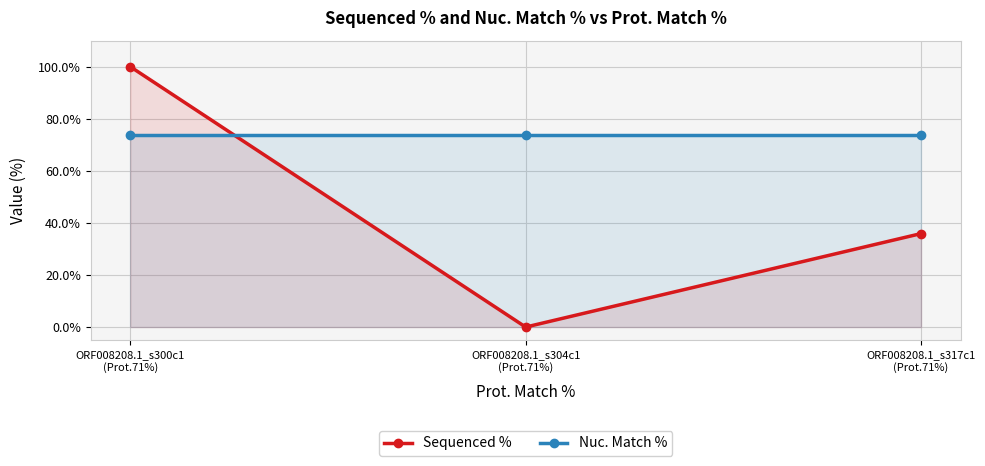

Which series has the widest spread of values?

Sequenced %